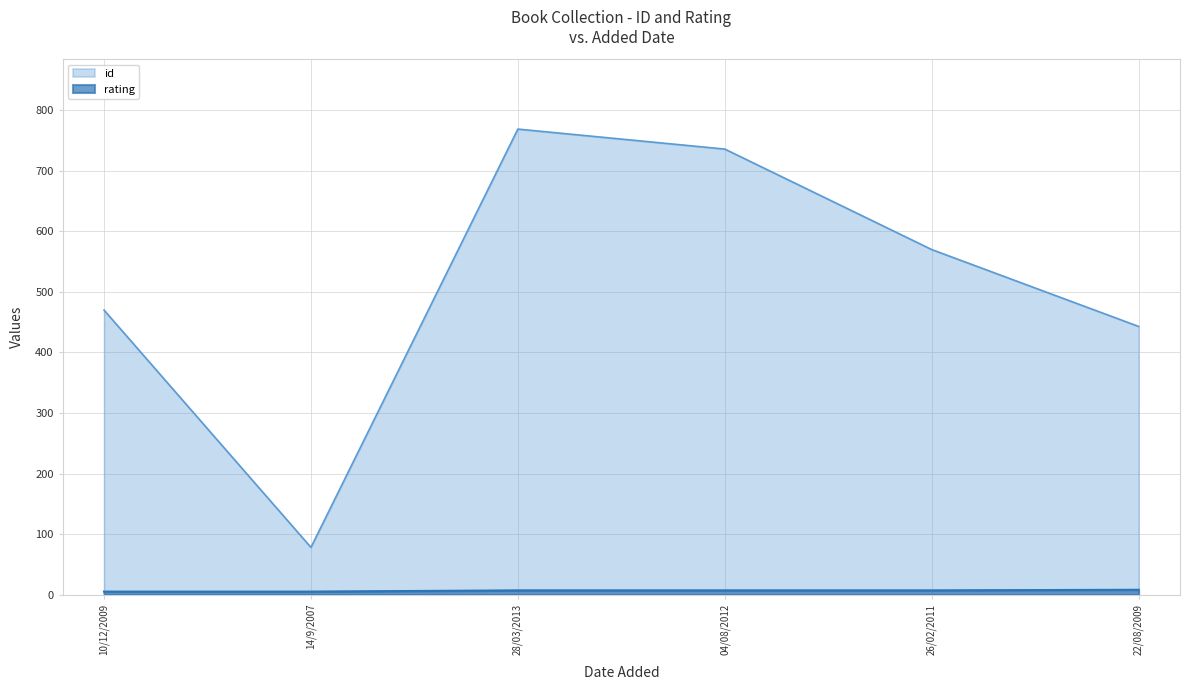

Does the chart have visible grid lines?

Yes